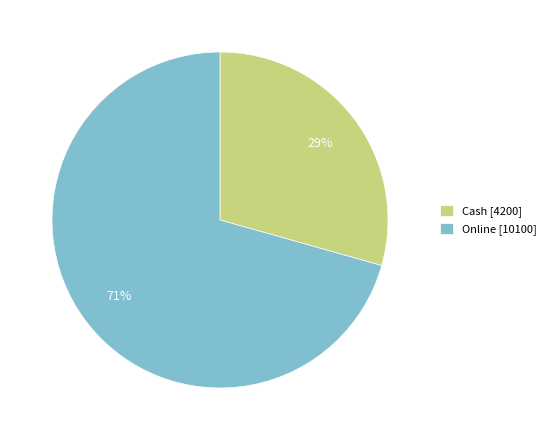

Do Online [10100] and Cash [4200] together represent more than half of the pie?

Yes